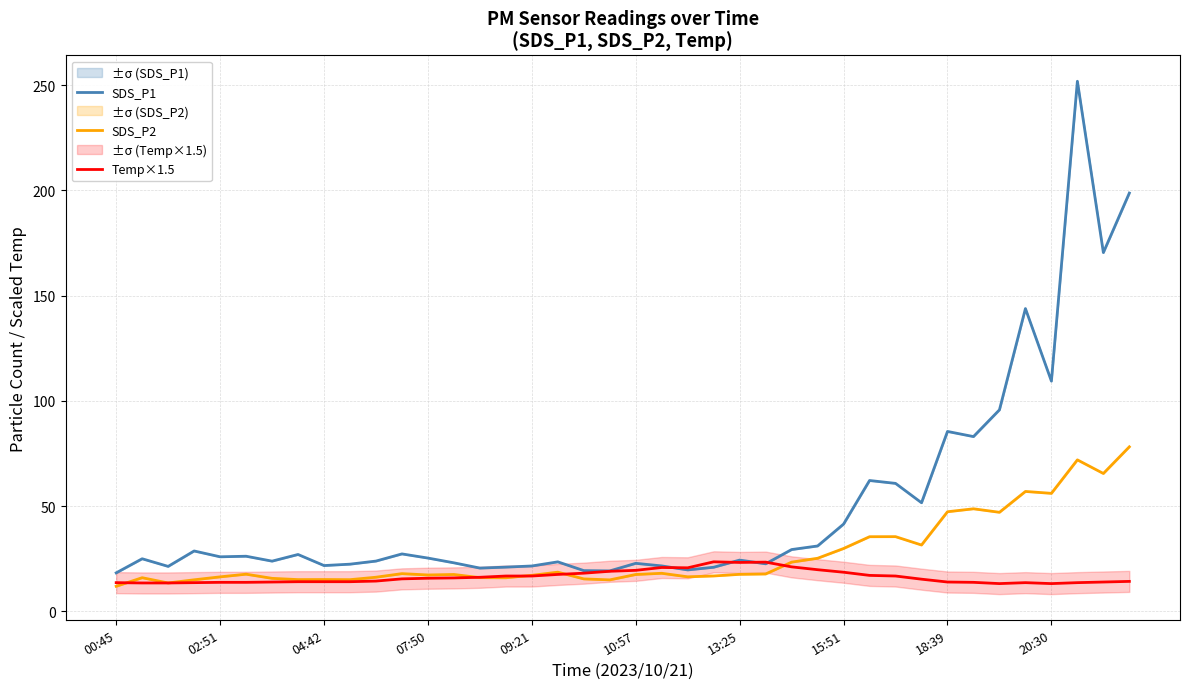

What is the maximum value for SDS_P2?

78.2